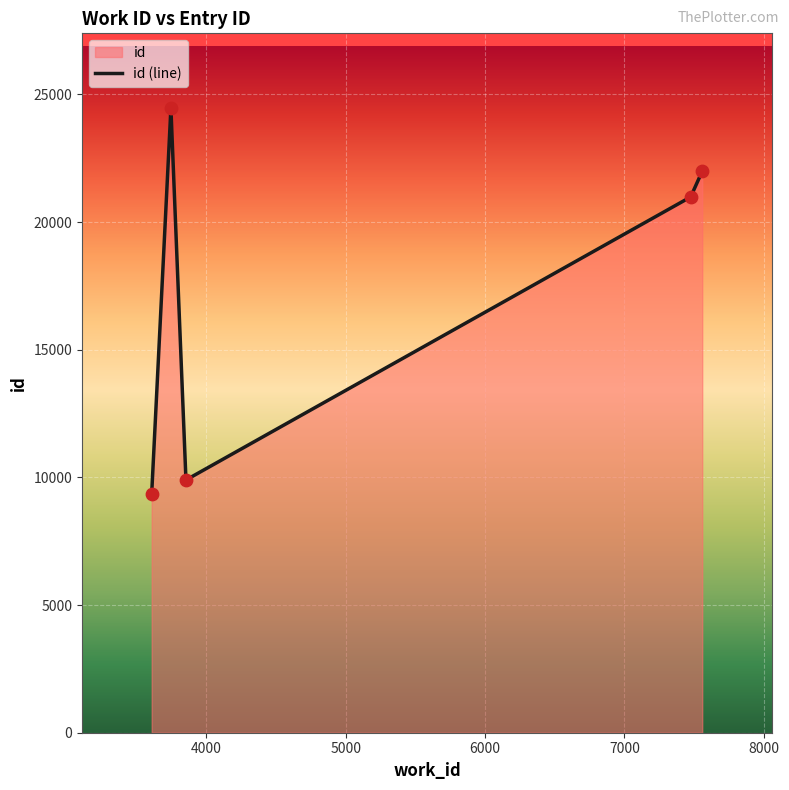

What is the ratio of the value at 3853 to the value at 3607?

1.1